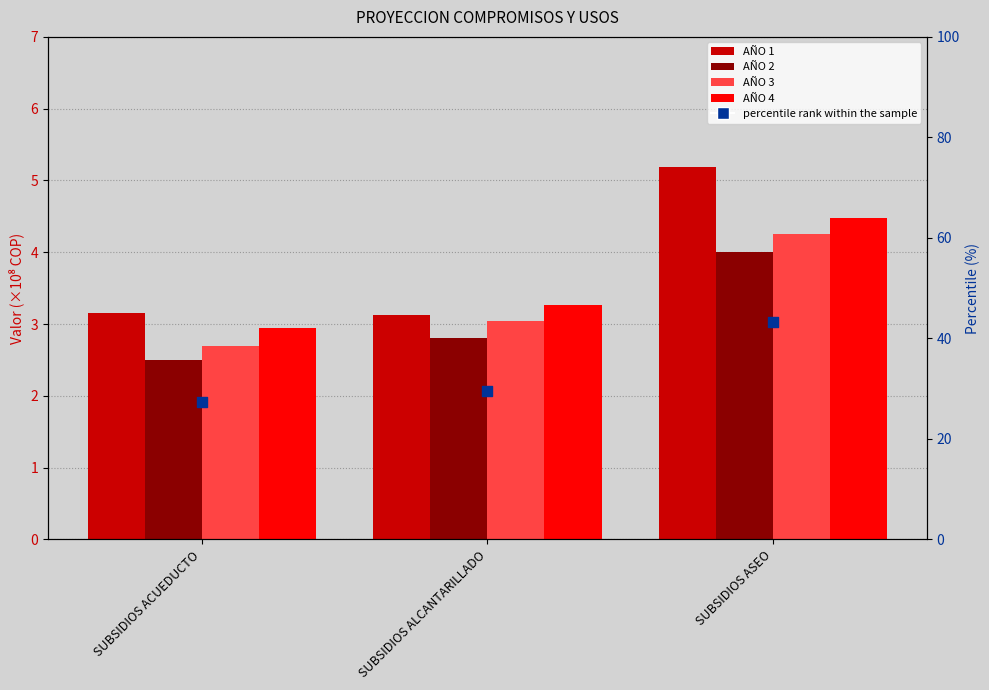

At how many categories does at least one series exceed 24?

3